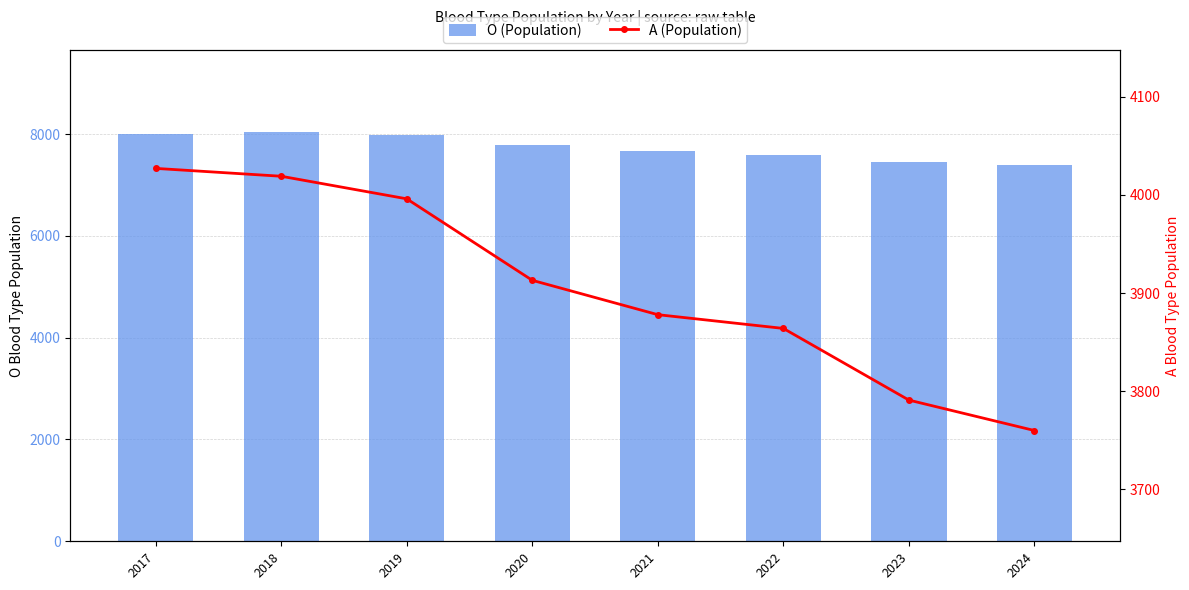

Reading left to right, what are all the values shown in this chart?

O (Population): 8002	8046	7985	7777	7671	7593	7458	7386
A (Population): 4027	4019	3996	3913	3878	3864	3791	3760